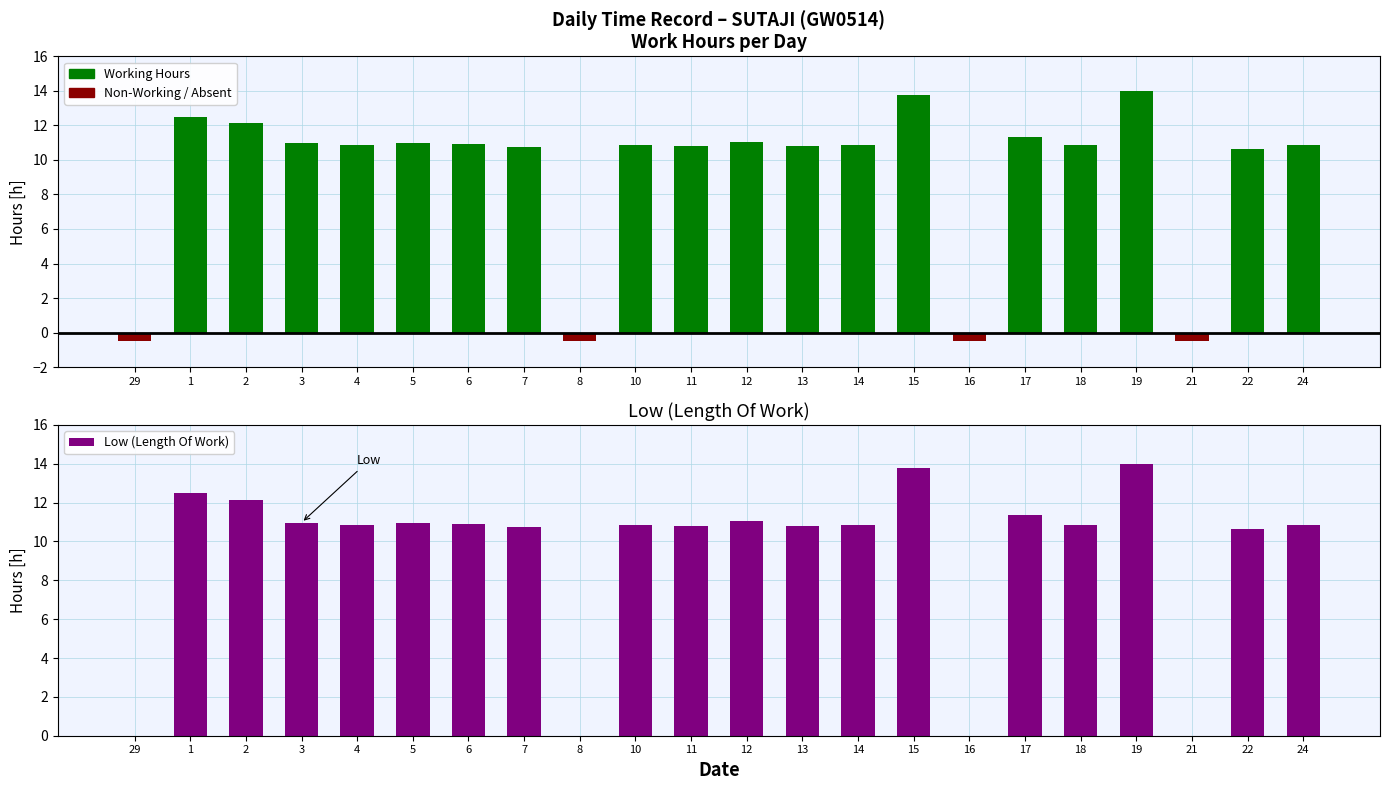

Reading left to right, list all the values displayed in this chart.

Working Hours: 29=0.0	1=12.5	2=12.2	3=11.0	4=10.9	5=10.9	6=10.9	7=10.7	8=0.0	10=10.9	11=10.8	12=11.0	13=10.8	14=10.9	15=13.8	16=0.0	17=11.3	18=10.8	19=14.0	21=0.0	22=10.6	24=10.9
Non-Working / Absent: 29=-0.5	1=0.0	2=0.0	3=0.0	4=0.0	5=0.0	6=0.0	7=0.0	8=-0.5	10=0.0	11=0.0	12=0.0	13=0.0	14=0.0	15=0.0	16=-0.5	17=0.0	18=0.0	19=0.0	21=-0.5	22=0.0	24=0.0
Low (Length Of Work): 29=0.0	1=12.5	2=12.2	3=11.0	4=10.9	5=10.9	6=10.9	7=10.7	8=0.0	10=10.9	11=10.8	12=11.0	13=10.8	14=10.9	15=13.8	16=0.0	17=11.3	18=10.8	19=14.0	21=0.0	22=10.6	24=10.9